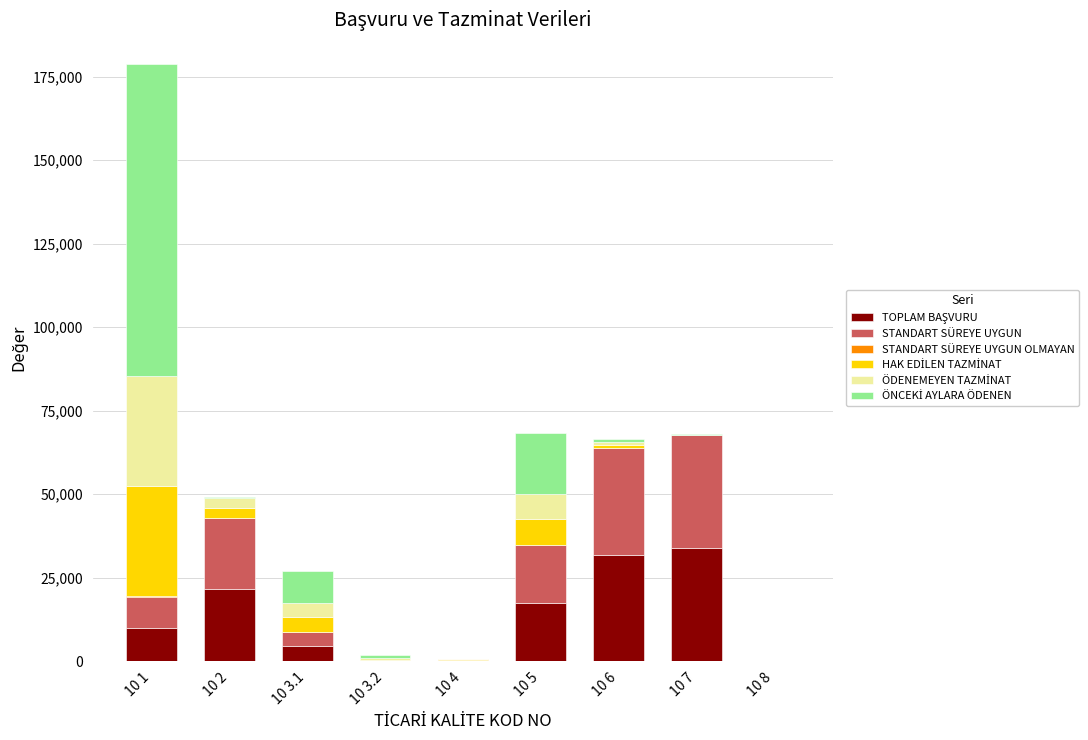

At which category is the sum across all series the highest?

10 1